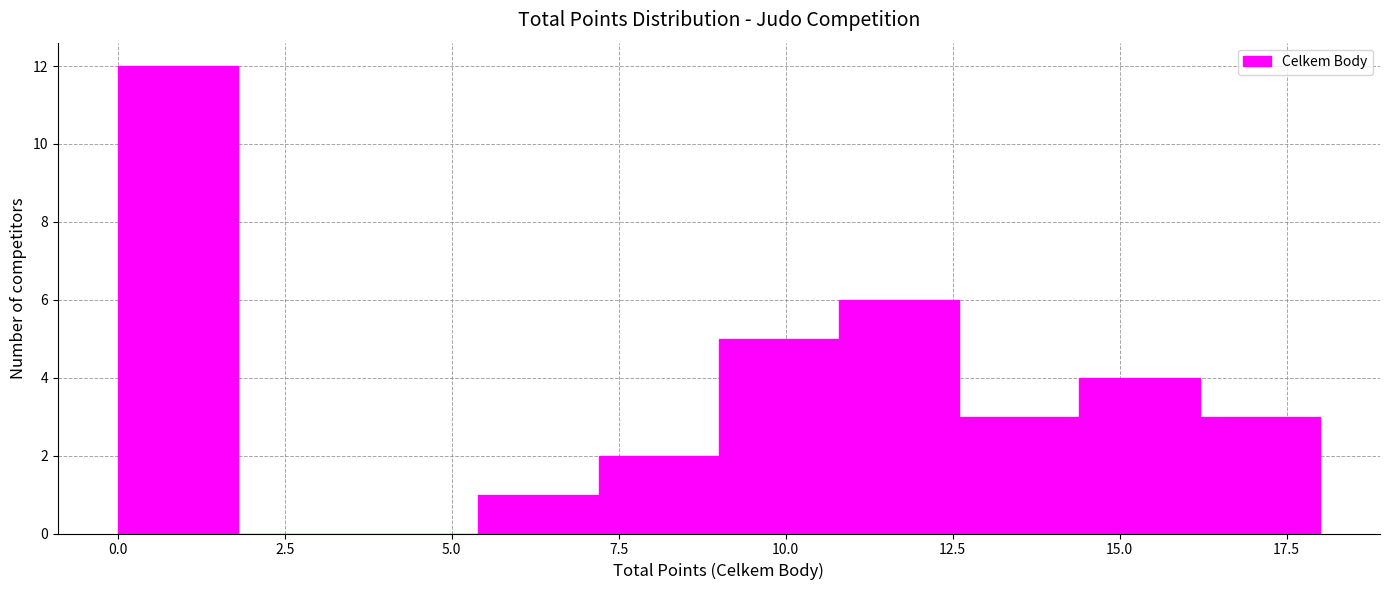

Read against the x-axis, roughly where is the centre of the tallest bar?

1.0